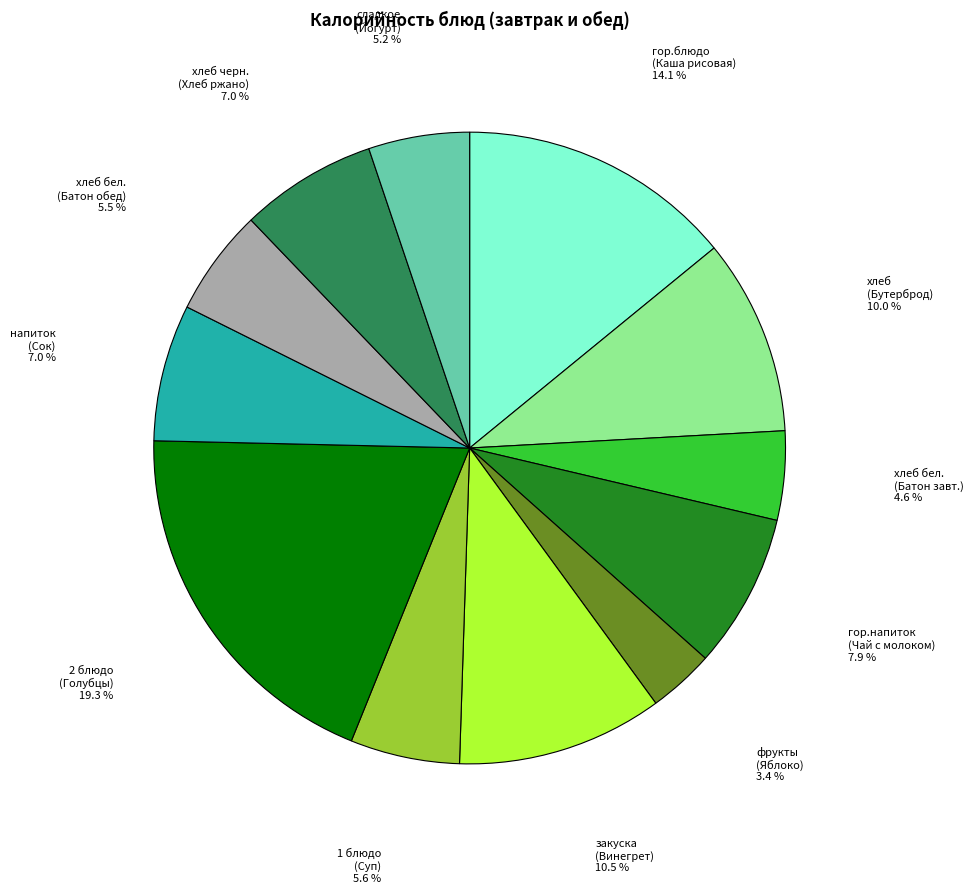

Is there a majority slice in this chart?

No